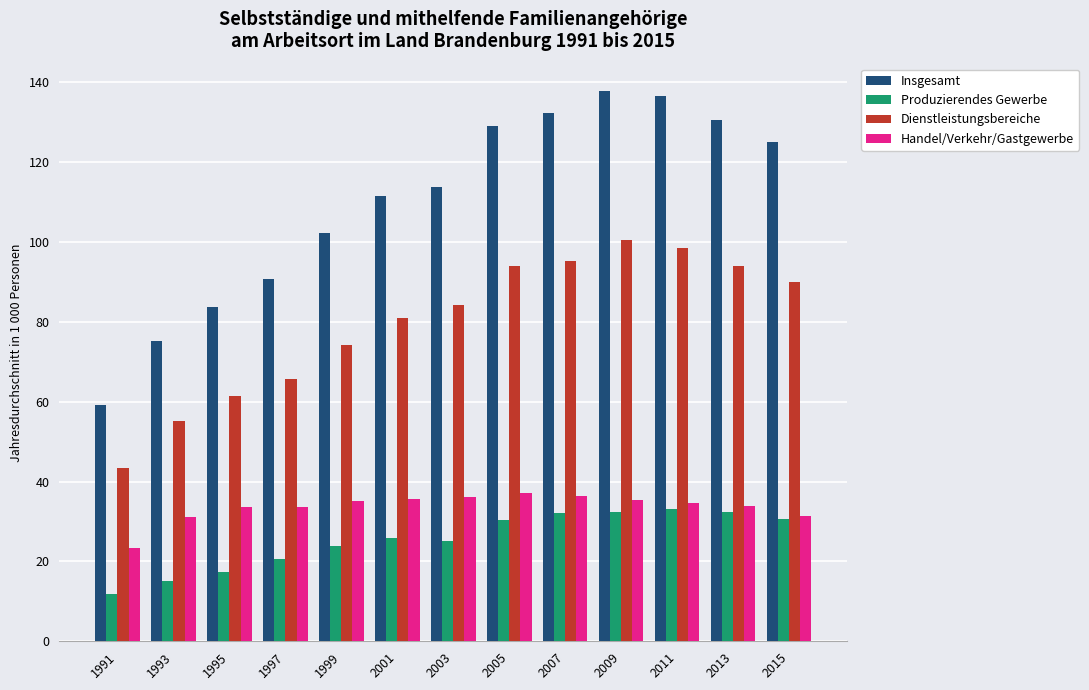

Which category has the lowest value across all series?

1991